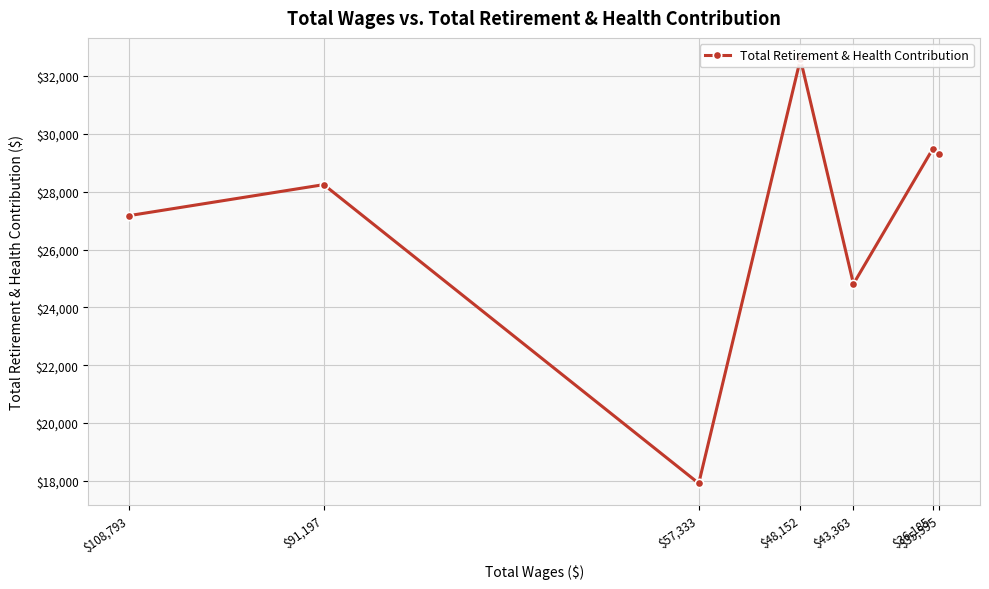

The chart shows a value of 6079 at $108,793. True or false?

False